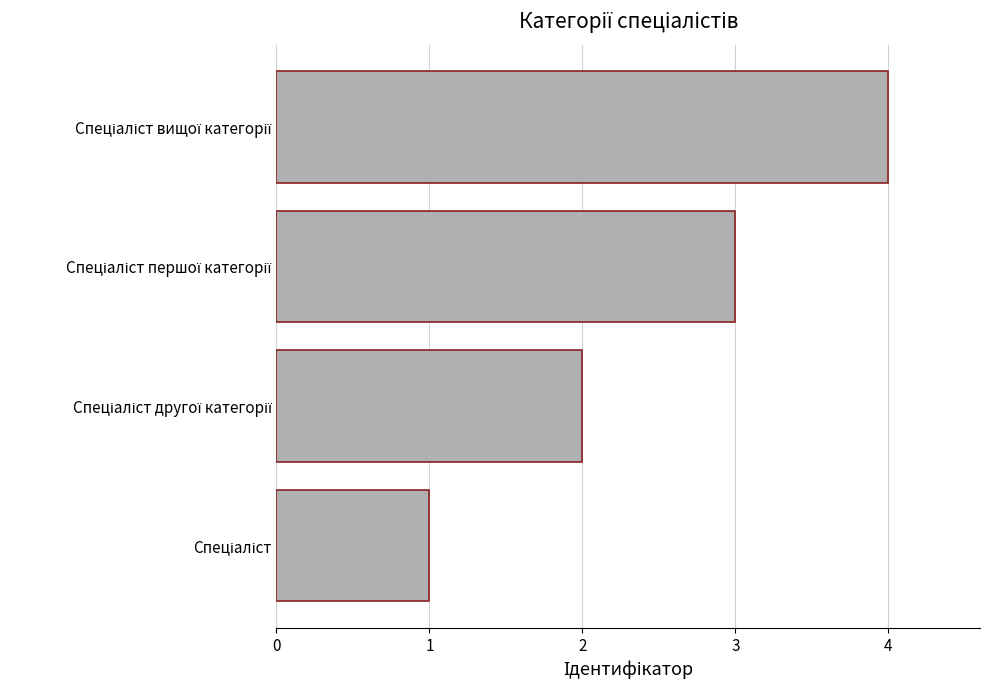

What is the greatest value displayed?

4